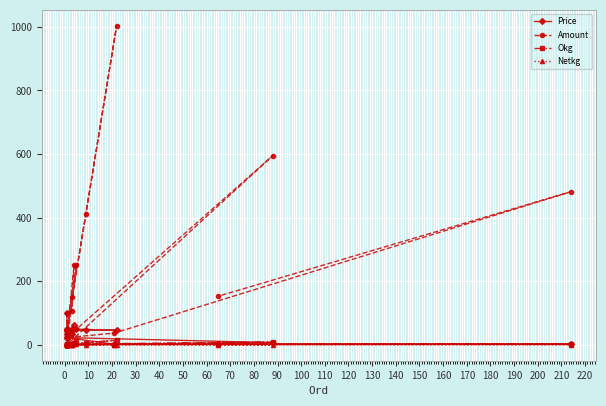

What is the sum of all Okg values?

59.0